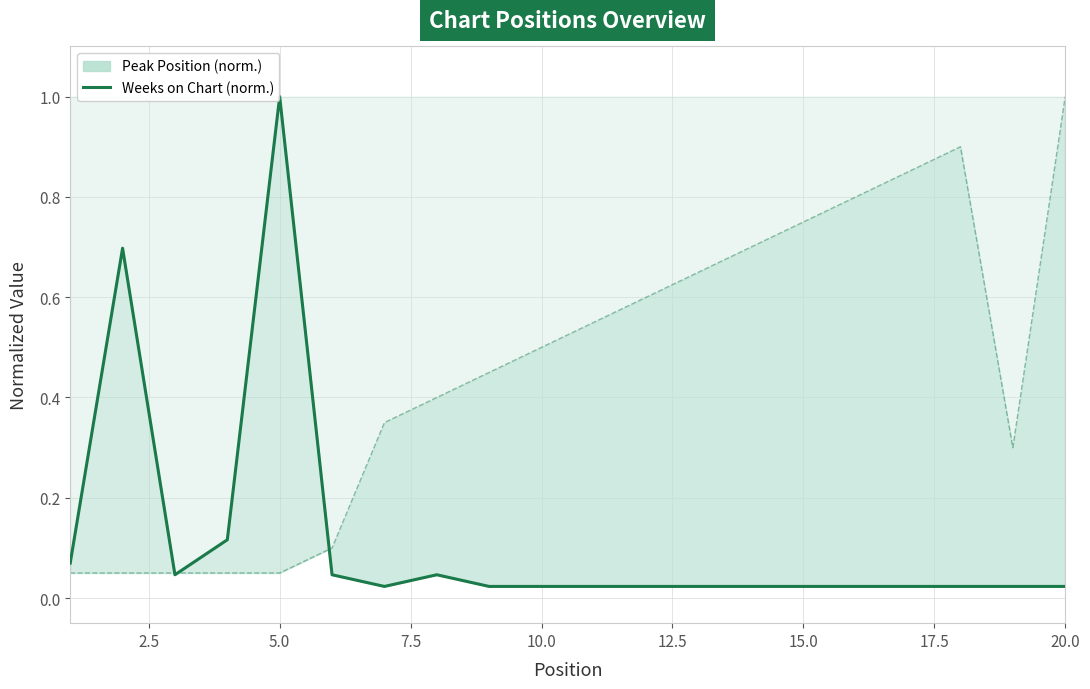

Is it true that the value at 20.0 is 0.0?

False